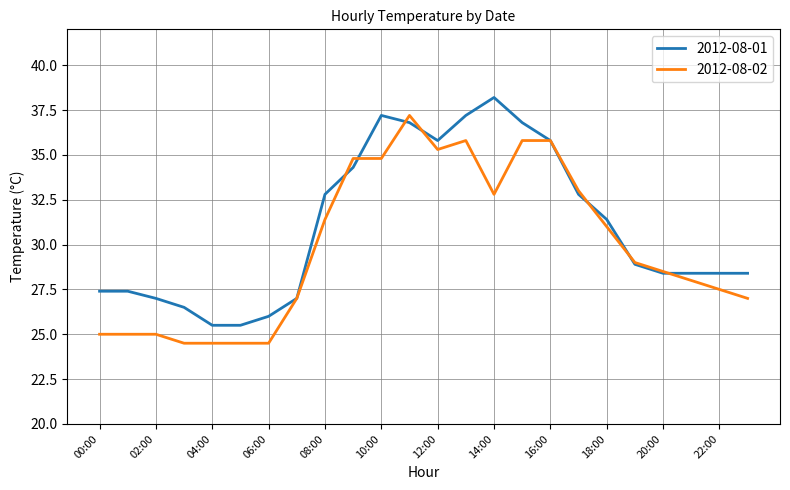

Is this an area chart (filled region under the line)?

No